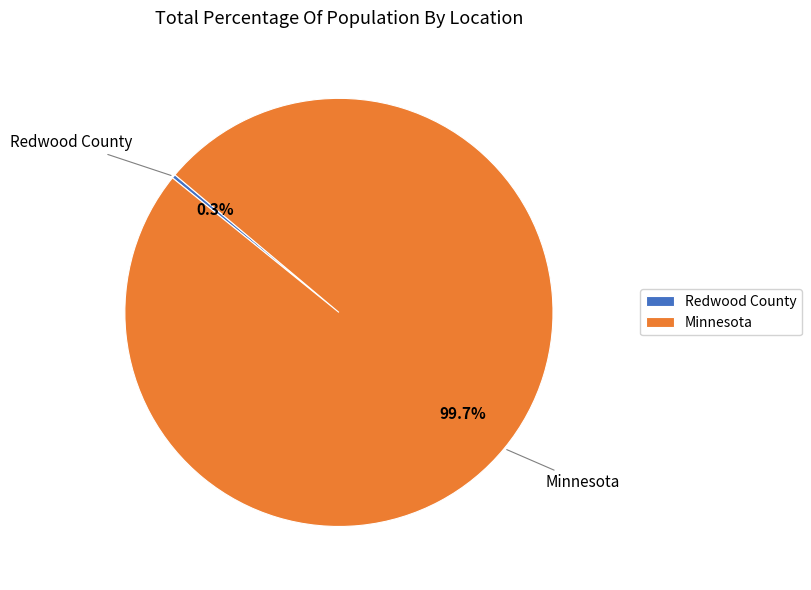

To the nearest percent, what is the combined percentage of Redwood County and Minnesota?

100%